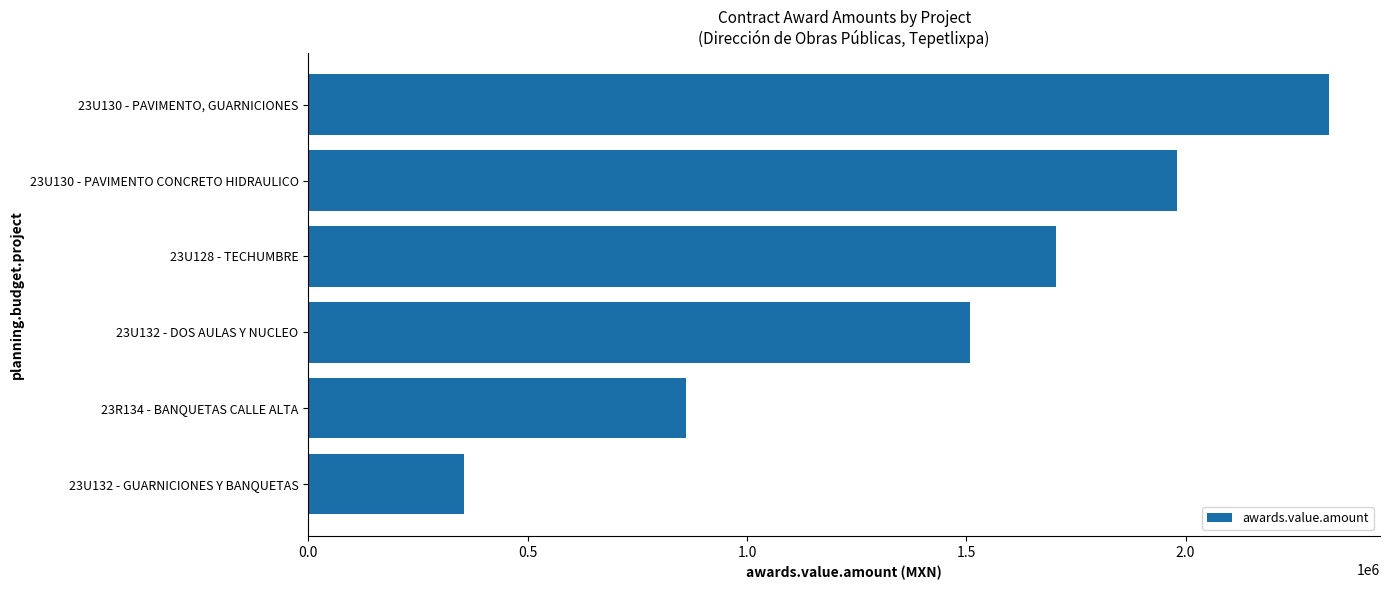

What is the value of the 1st bar from the top?

2326794.7